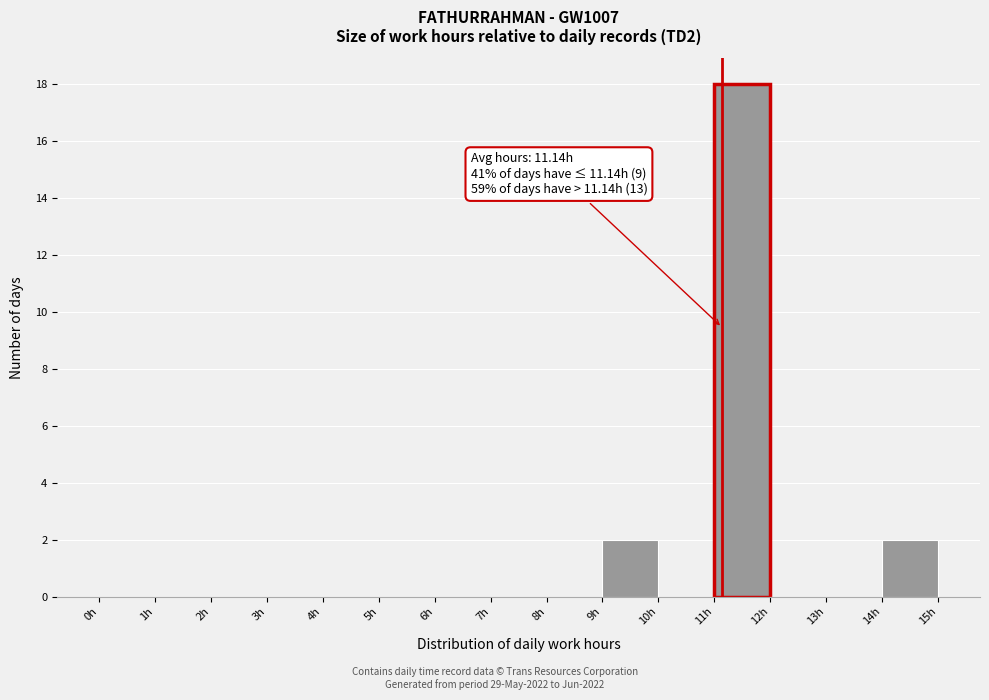

Over which range of the x-axis is the bar tallest?

11 to 12